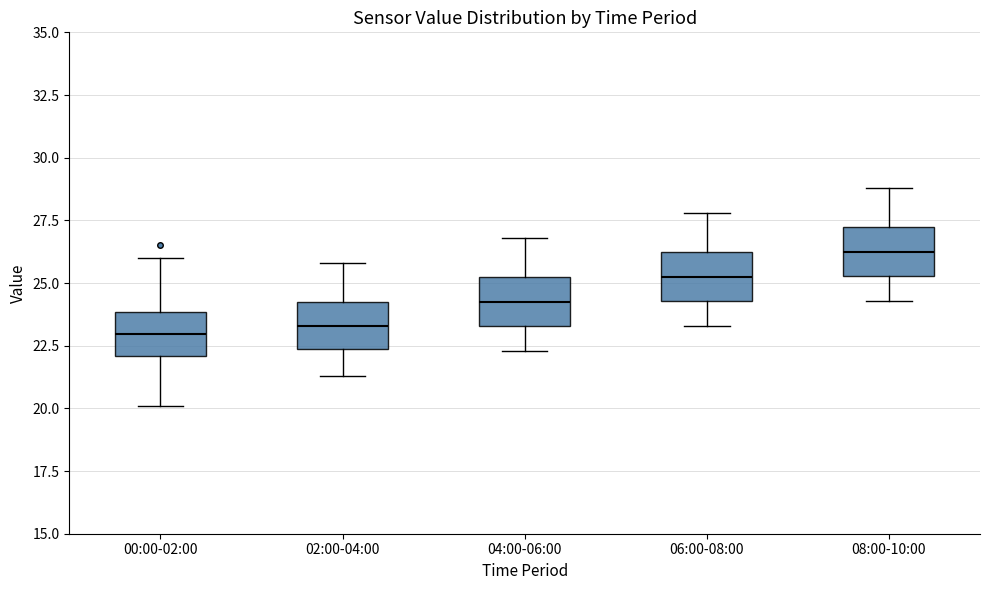

Reading left to right, transcribe this box plot: for each box, give where its median line is, the range the box spans, and where its two whiskers end, as read against the y-axis. The values are not printed on the chart, so give them approximately, as read against the axis.

00:00-02:00: median 23.0, box 22.0 to 24.0, whiskers 20.0 to 26.0
02:00-04:00: median 23.5, box 22.5 to 24.0, whiskers 21.5 to 26.0
04:00-06:00: median 24.5, box 23.5 to 25.0, whiskers 22.5 to 27.0
06:00-08:00: median 25.5, box 24.5 to 26.0, whiskers 23.5 to 28.0
08:00-10:00: median 26.5, box 25.5 to 27.0, whiskers 24.5 to 29.0